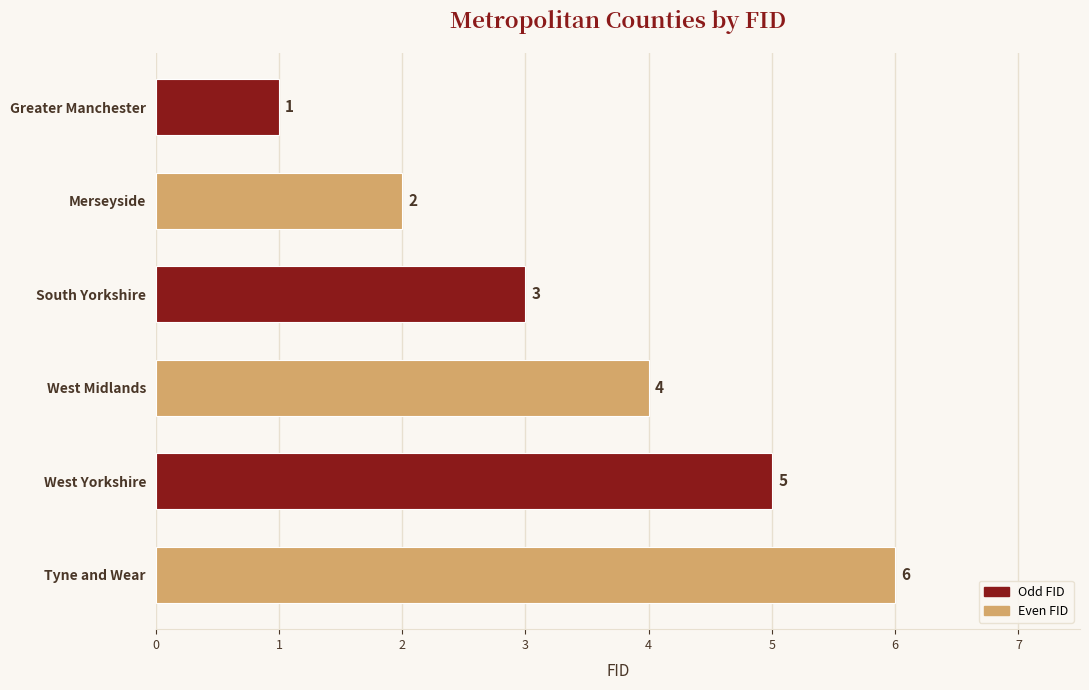

What is the greatest value displayed?

6